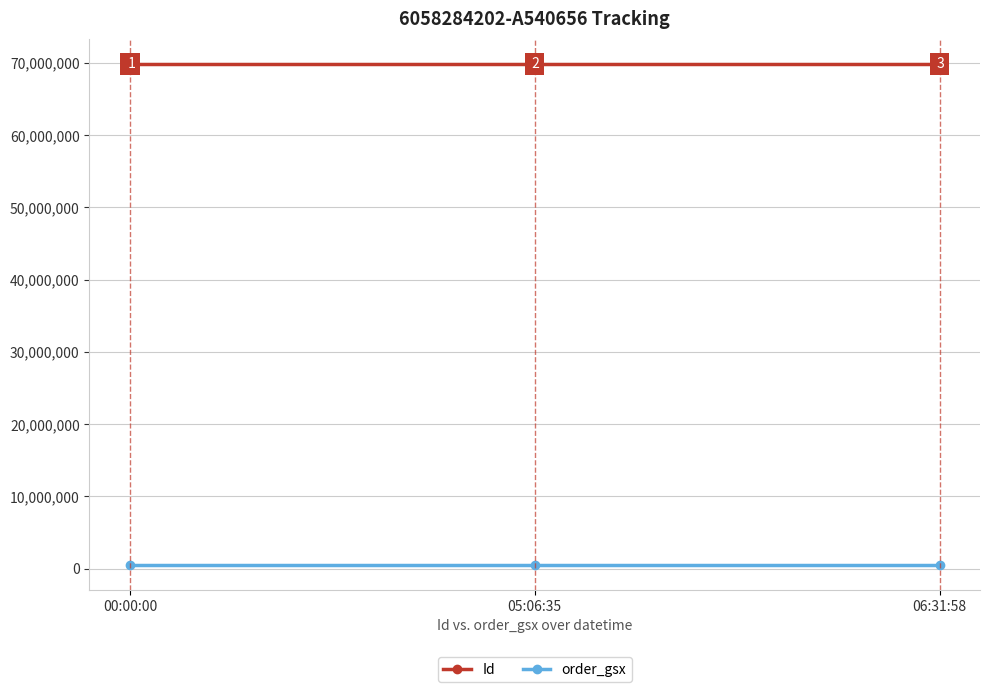

What position from the right is 00:00:00?

3